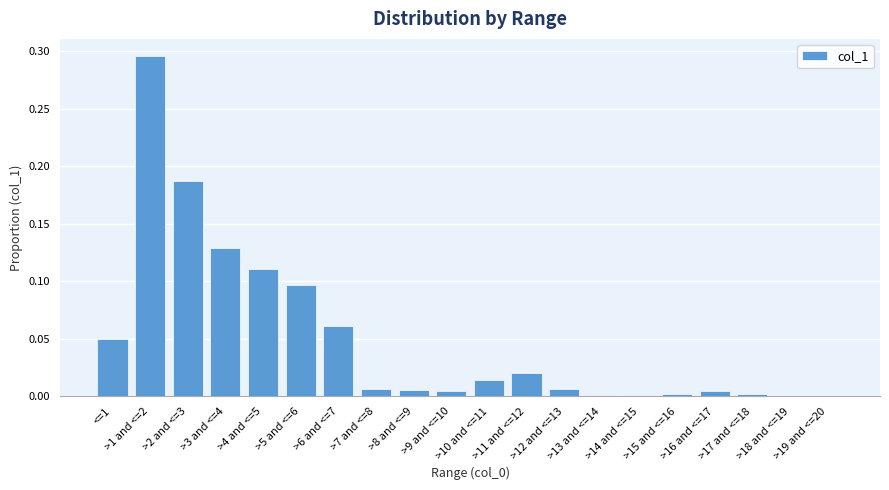

Does the chart contain stacked bars?

No